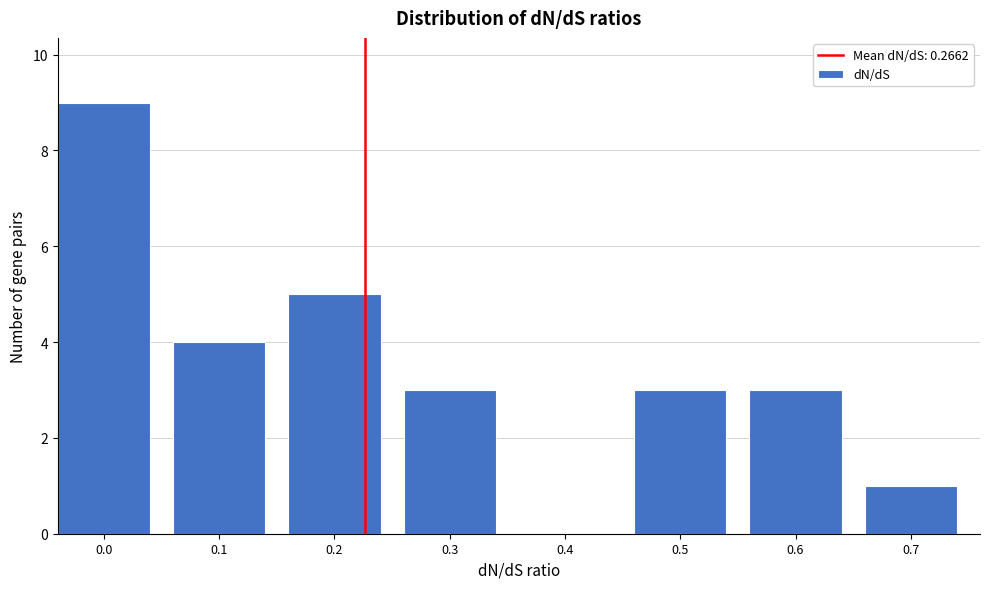

Reading left to right, transcribe all the data shown in this chart.

0.0=9	0.1=4	0.2=5	0.3=3	0.4=0	0.5=3	0.6=3	0.7=1